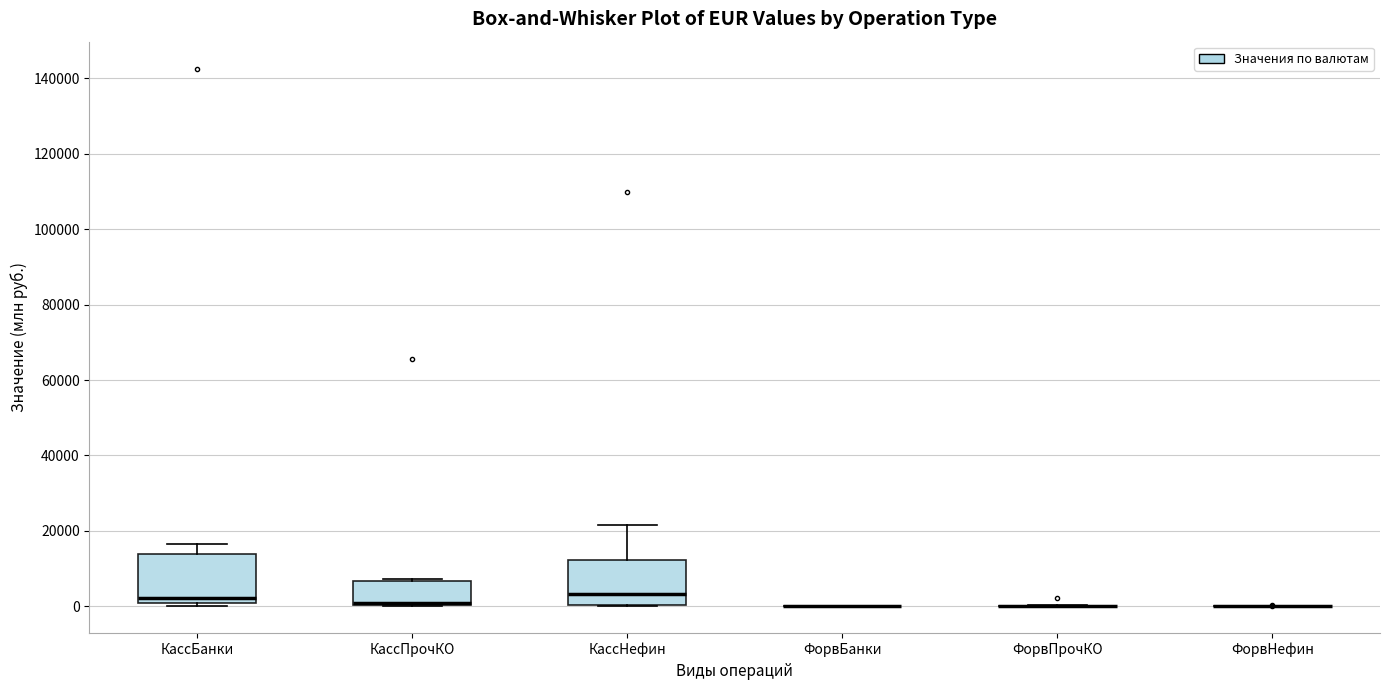

Reading left to right, transcribe this box plot: for each box, give where its median line is, the range the box spans, and where its two whiskers end, as read against the y-axis. The values are not printed on the chart, so give them approximately, as read against the axis.

КассБанки: median 2000, box 0 to 14000, whiskers 0 (just below the box's lower edge) to 16000
КассПрочКО: median 0 (just above the box's lower edge), box 0 to 6000, whiskers 0 to 8000
КассНефин: median 4000, box 0 to 12000, whiskers 0 to 22000
ФорвБанки: box collapsed to a line at 0, whiskers 0 to 0
ФорвПрочКО: box collapsed to a line at 0, whiskers 0 to 0
ФорвНефин: box collapsed to a line at 0, whiskers 0 to 0